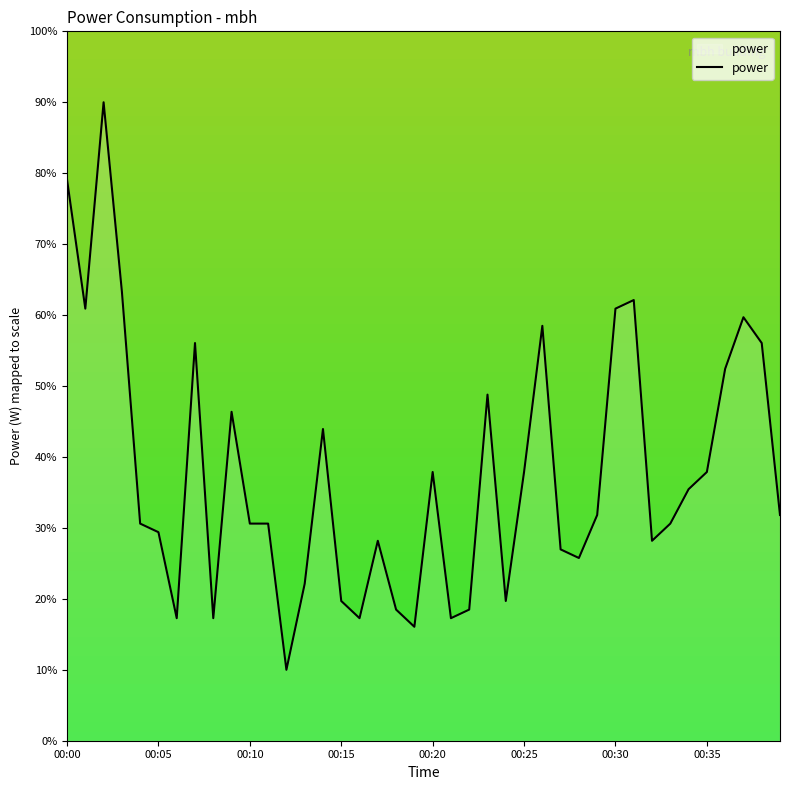

What is the smallest value displayed?

10.0